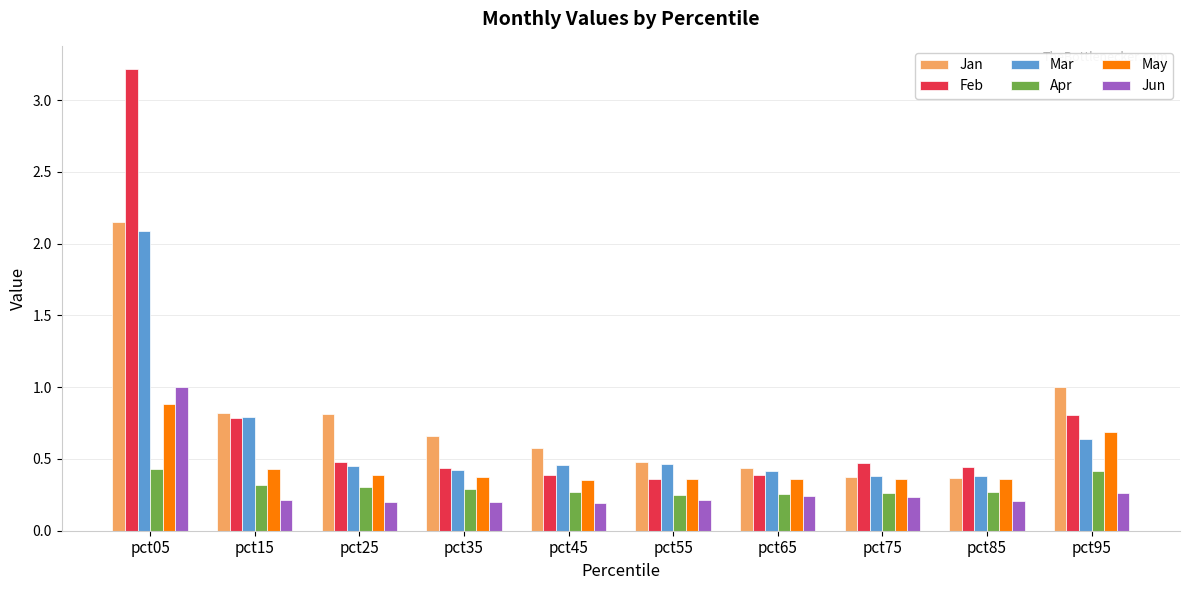

At which category does the chart reach its peak across all series?

pct05